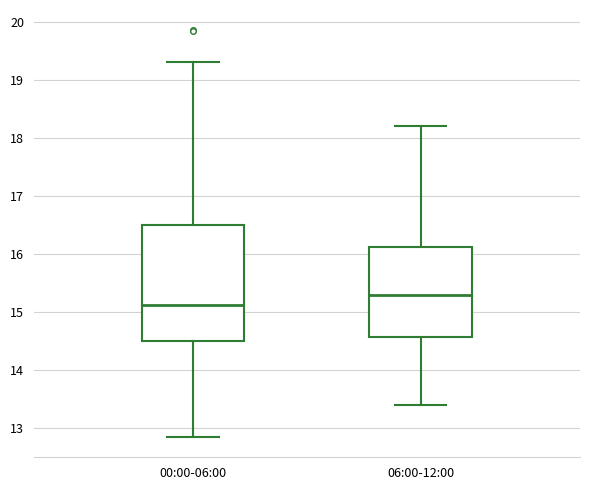

Reading left to right, transcribe this box plot: for each box, give where its median line is, the range the box spans, and where its two whiskers end, as read against the y-axis. The values are not printed on the chart, so give them approximately, as read against the axis.

00:00-06:00: median 15.1, box 14.5 to 16.5, whiskers 12.9 to 19.3
06:00-12:00: median 15.3, box 14.6 to 16.1, whiskers 13.4 to 18.2